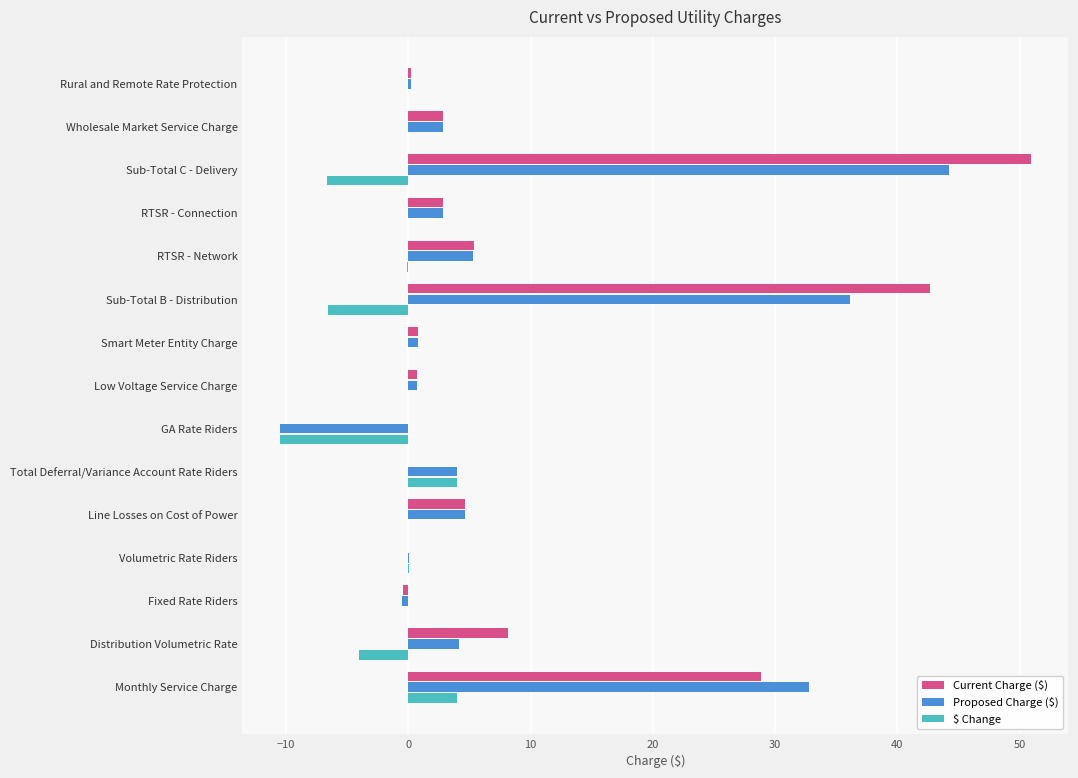

What is the sum of all $ Change values?

-19.9